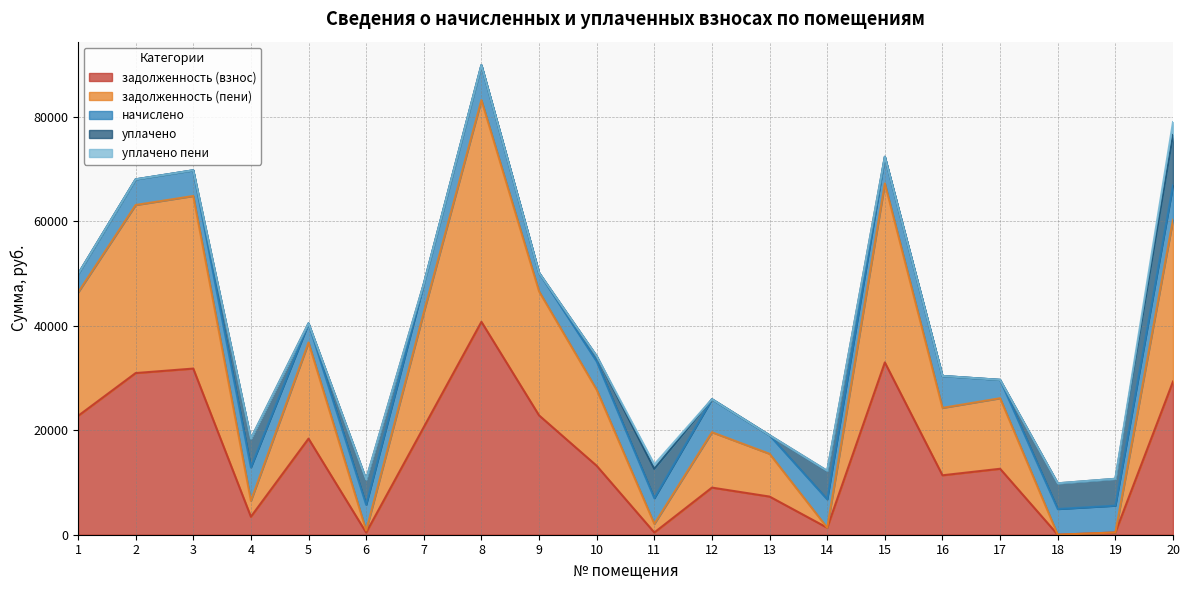

What are all the series names shown in the legend?

задолженность (взнос), задолженность (пени), начислено, уплачено, уплачено пени